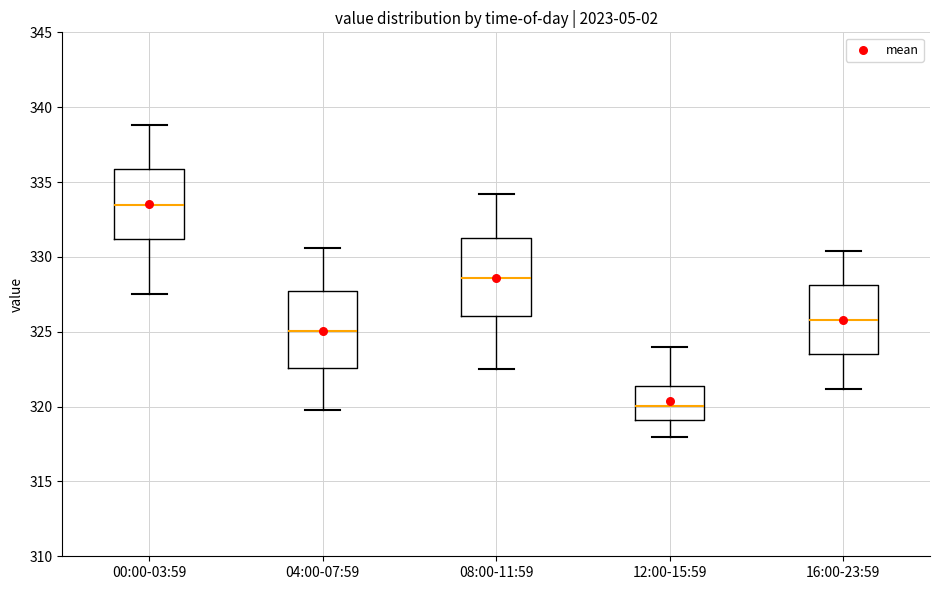

Which box's median line is the highest?

00:00-03:59